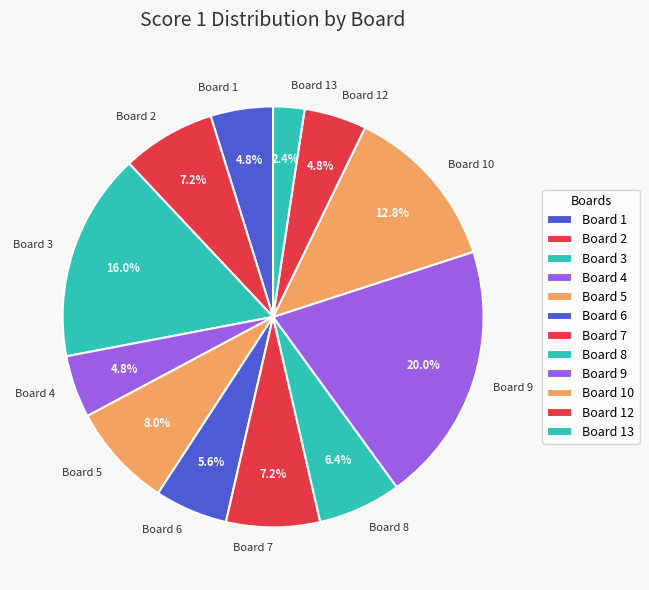

Which category has the biggest portion of the pie?

Board 9